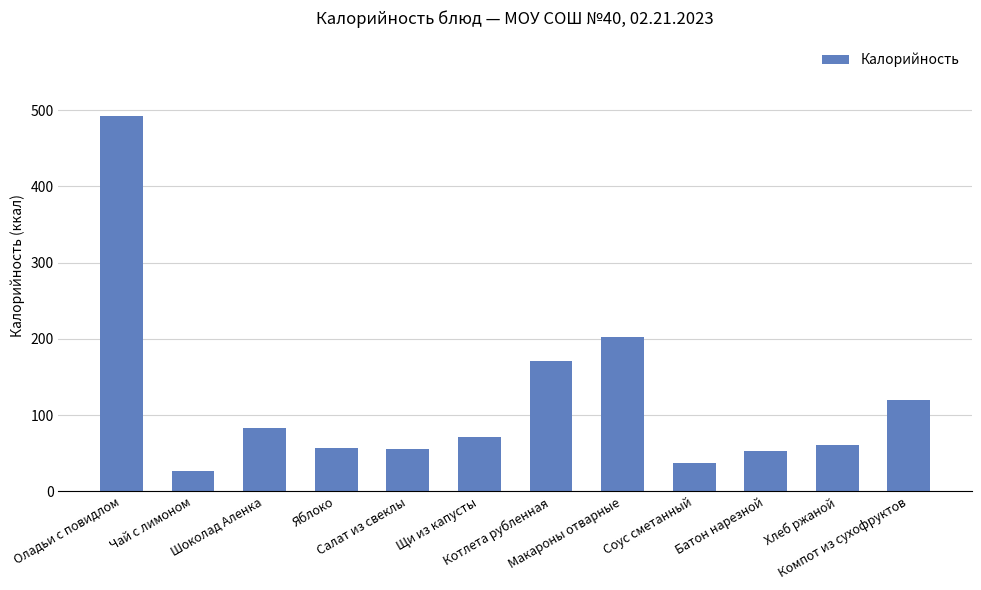

How many distinct data groups are displayed?

1